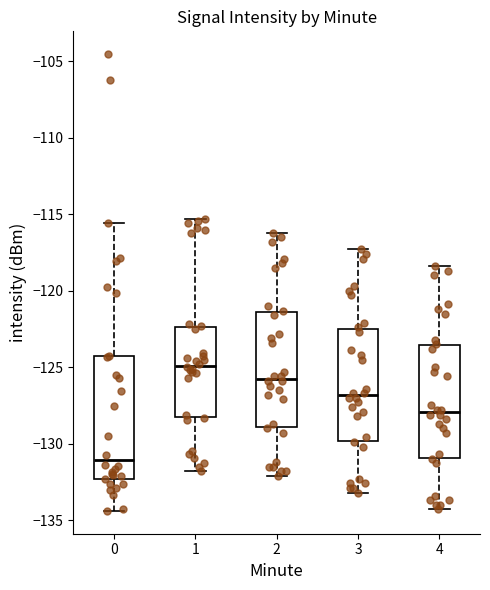

Where is the upper edge of the box at x = 2 on the y-axis? The values are not printed on the chart, so give them approximately, as read against the axis.

-121.5